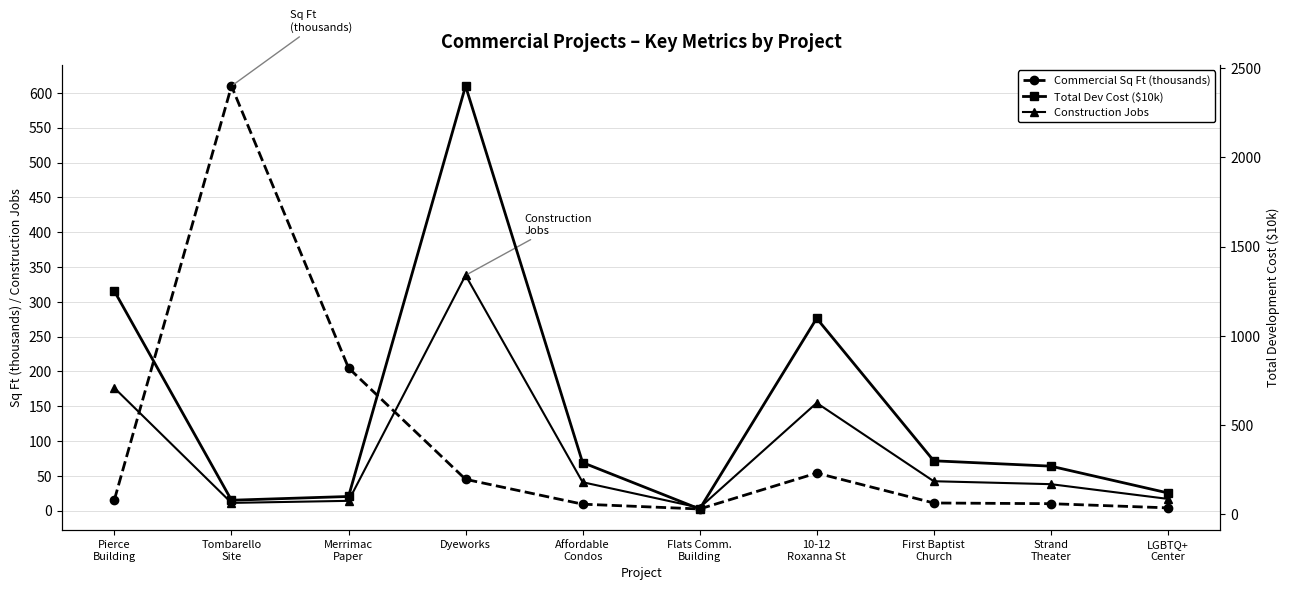

Where is Total Dev Cost ($10k) nearest to the value 1215?

Pierce
Building